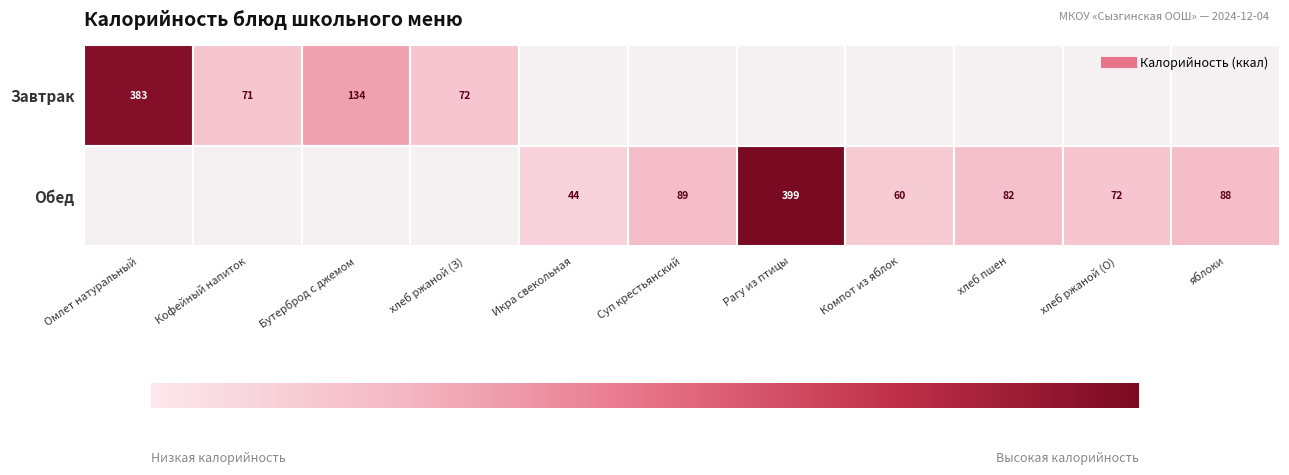

How many series are shown in this chart?

2